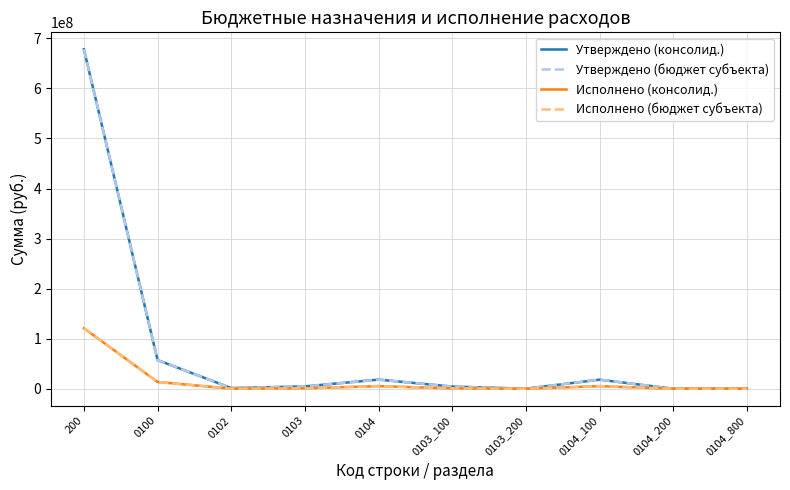

What is the value of the Утверждено (бюджет субъекта) point at the 10th from the left?

30000.0